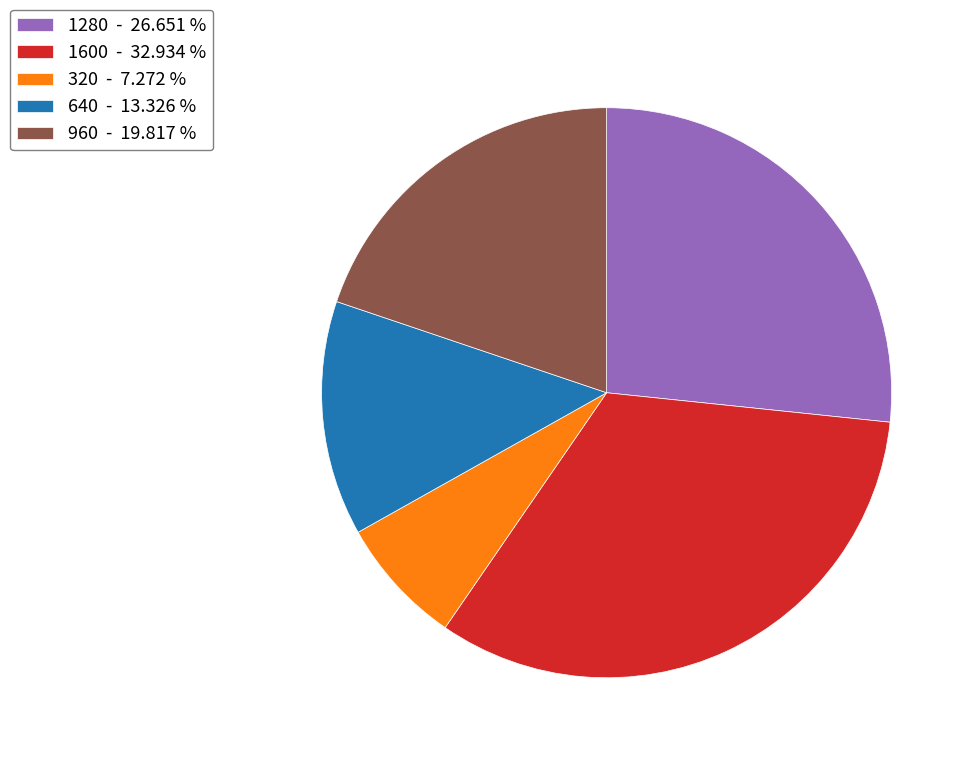

Is 1280 - 26.651 % the majority of the pie?

No